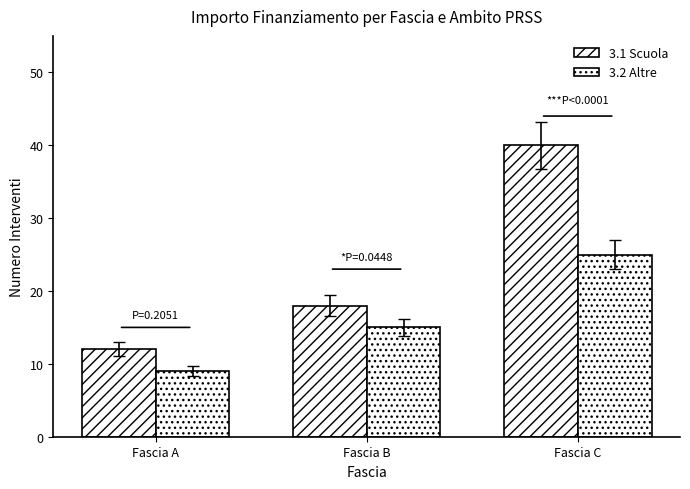

How many bars are there in each group?

2